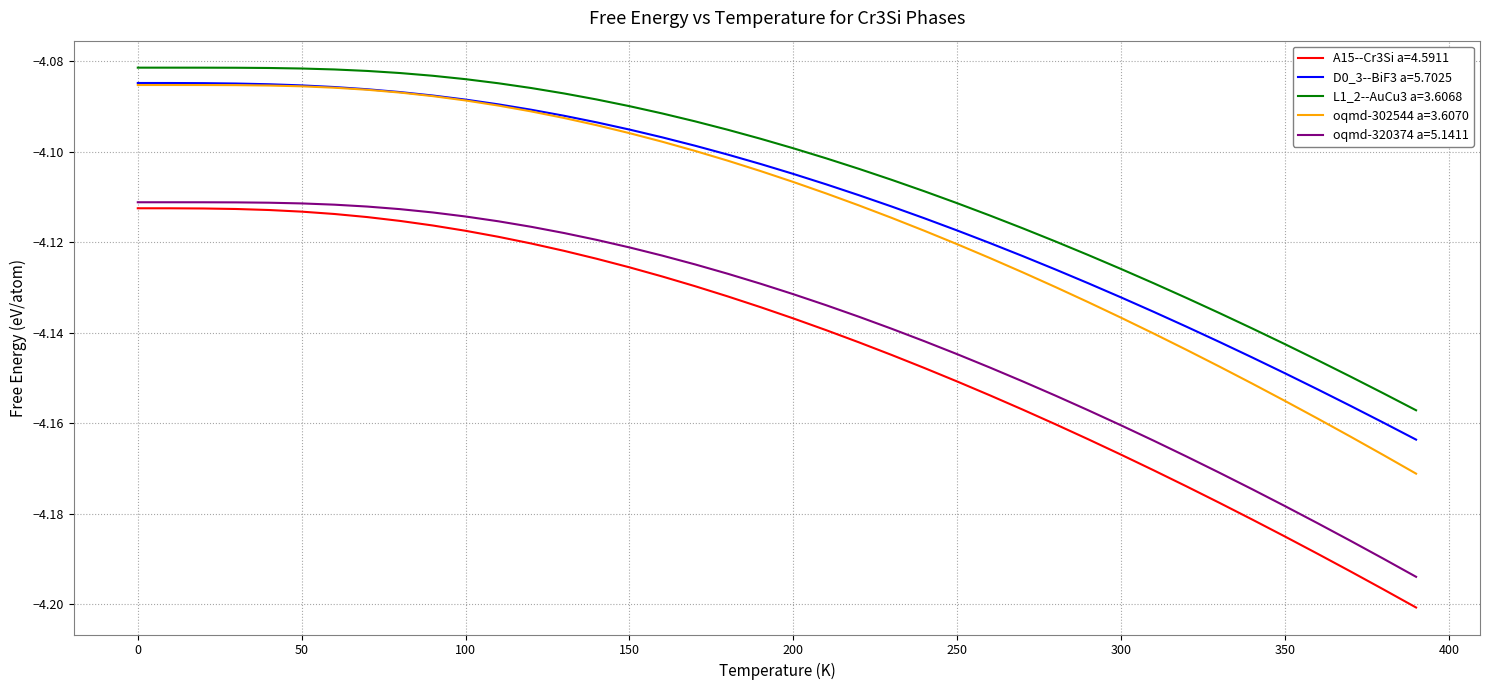

Which series has the widest spread of values?

A15--Cr3Si a=4.5911